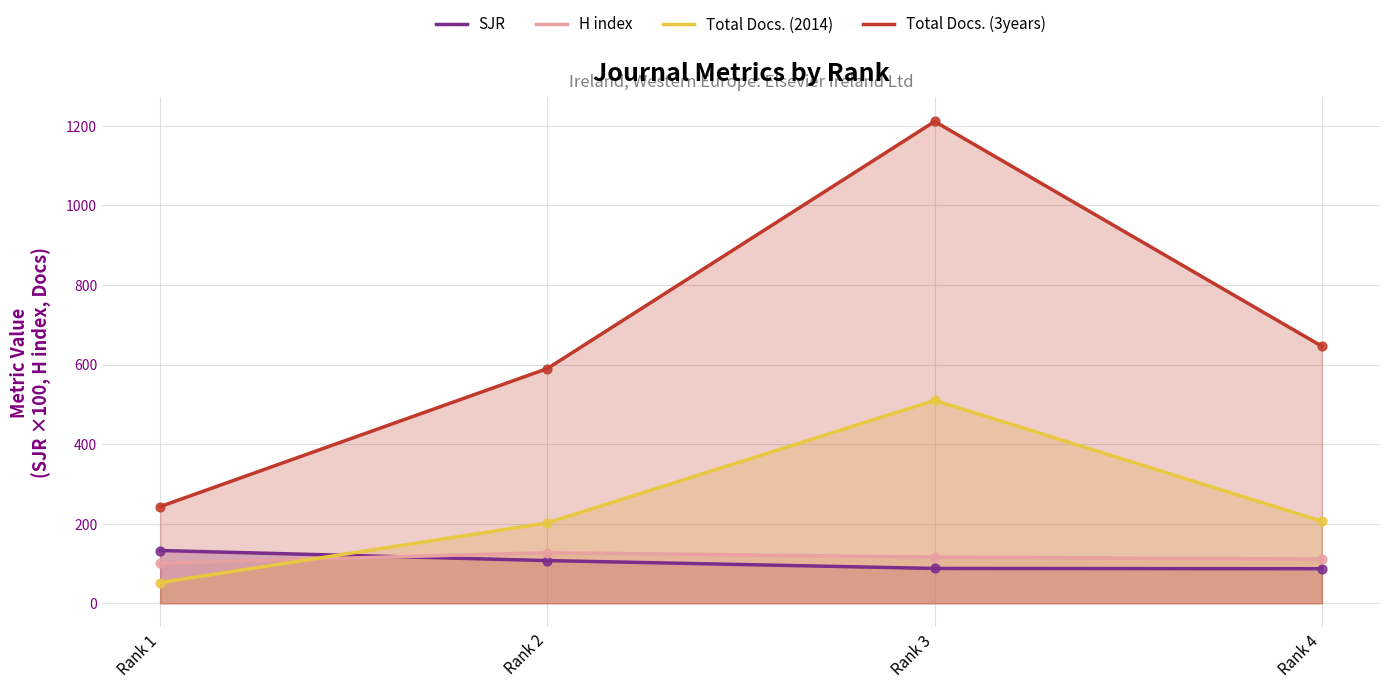

Which series contains the lowest Y value?

Total Docs. (2014)